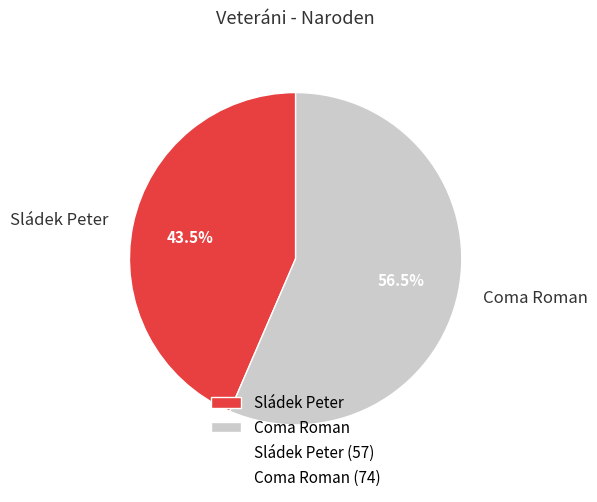

The Sládek Peter slice represents 54% of the pie. True or false?

False